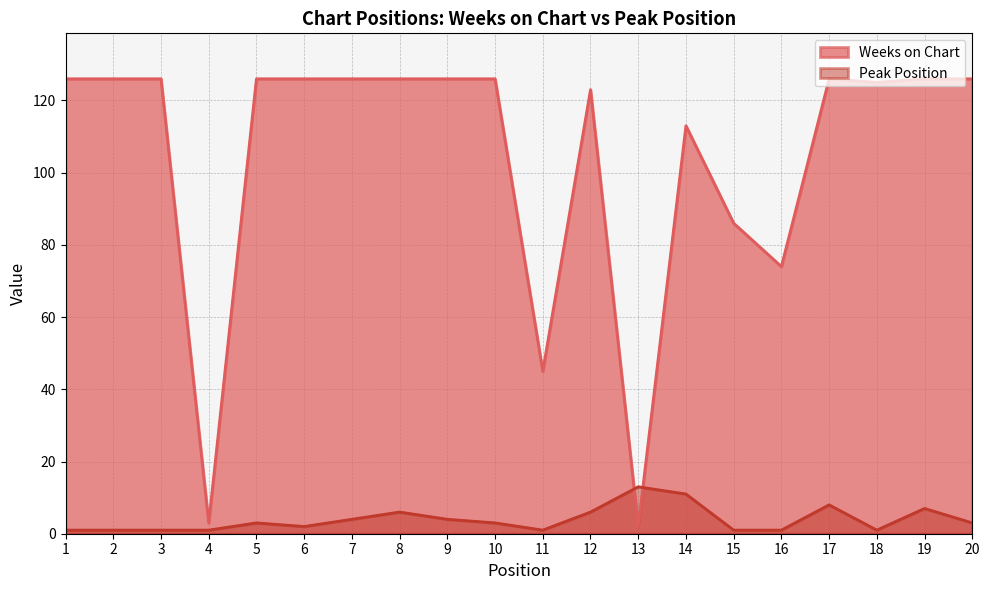

Rank the categories by Weeks on Chart value from lowest to highest.

13, 4, 11, 16, 15, 14, 12, 18, 1, 2, 3, 5, 6, 7, 8, 9, 10, 17, 19, 20